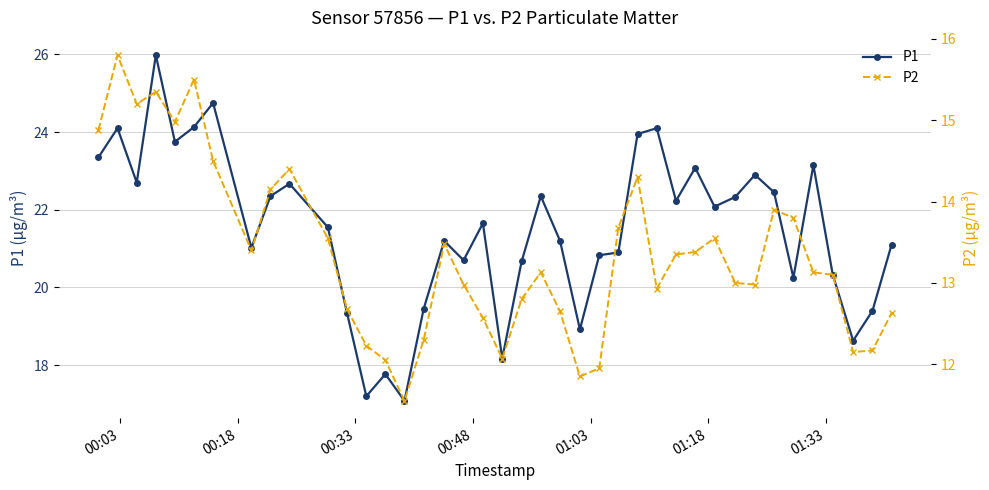

True or false: P1 and P2 cross at least once.

False